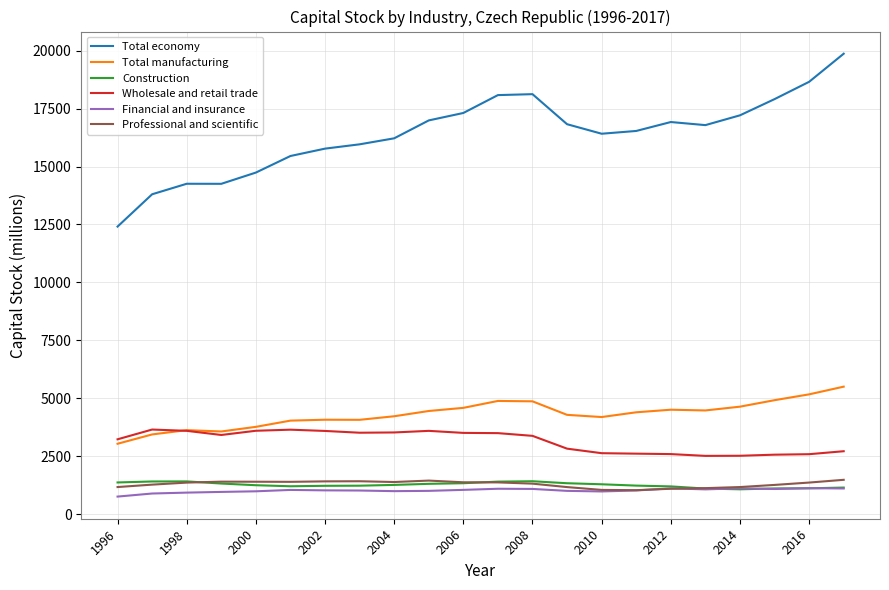

Which series has the largest total across all categories?

Total economy